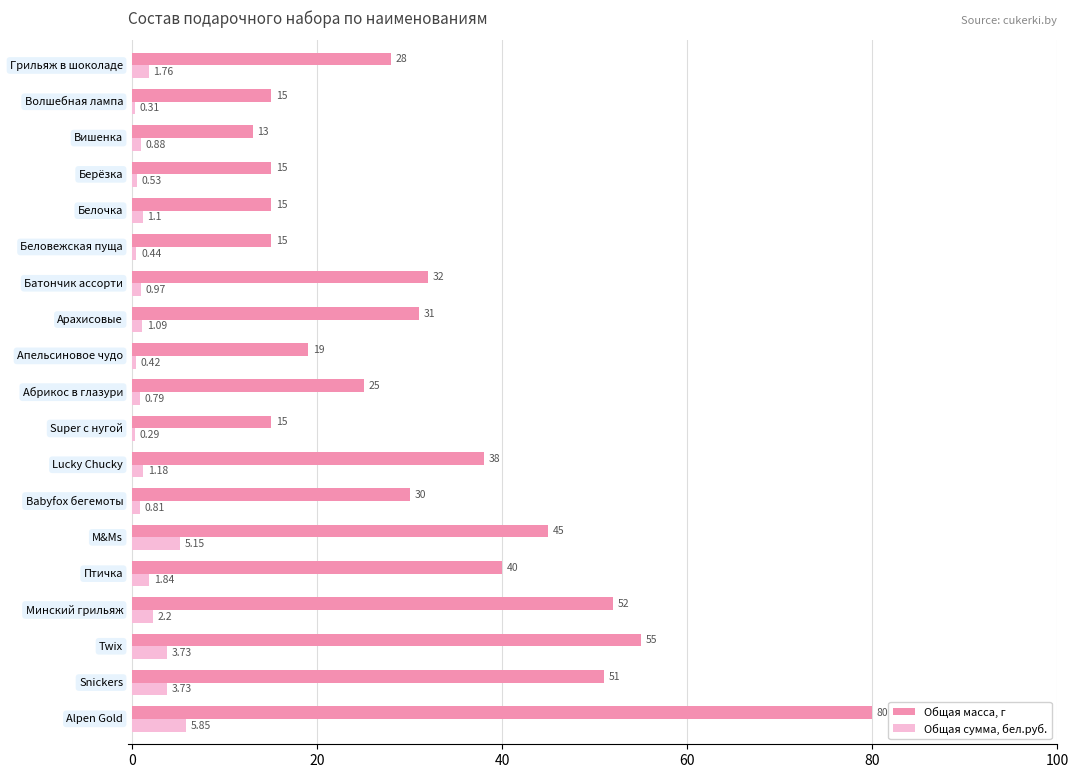

Which series has the largest total across all categories?

Общая масса, г